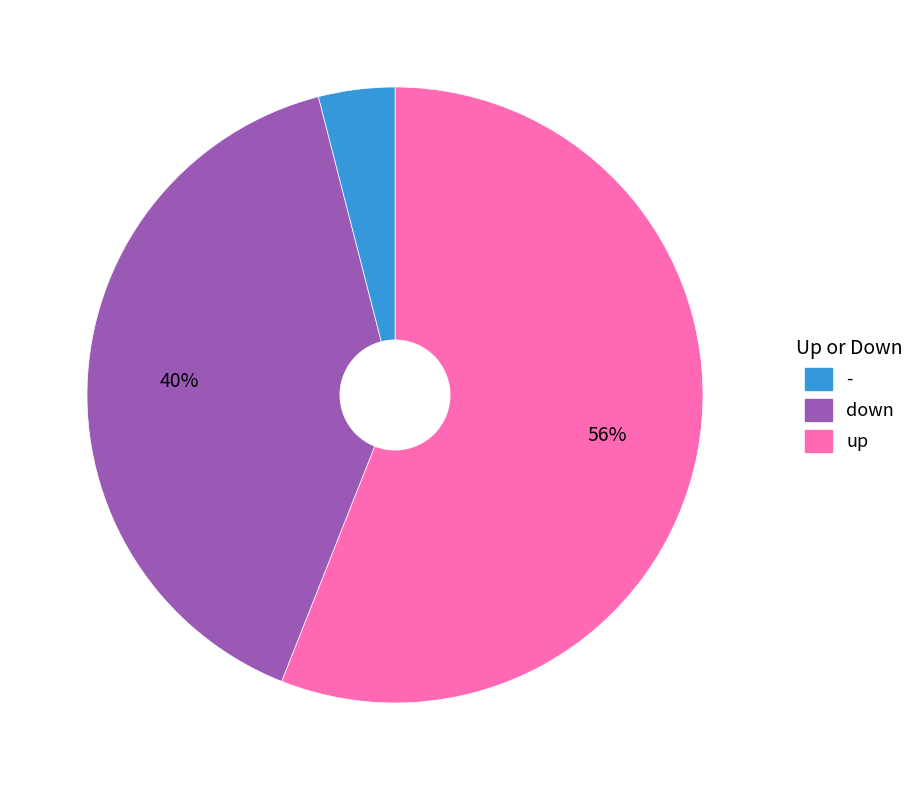

To the nearest percent, what is the average slice percentage?

33%